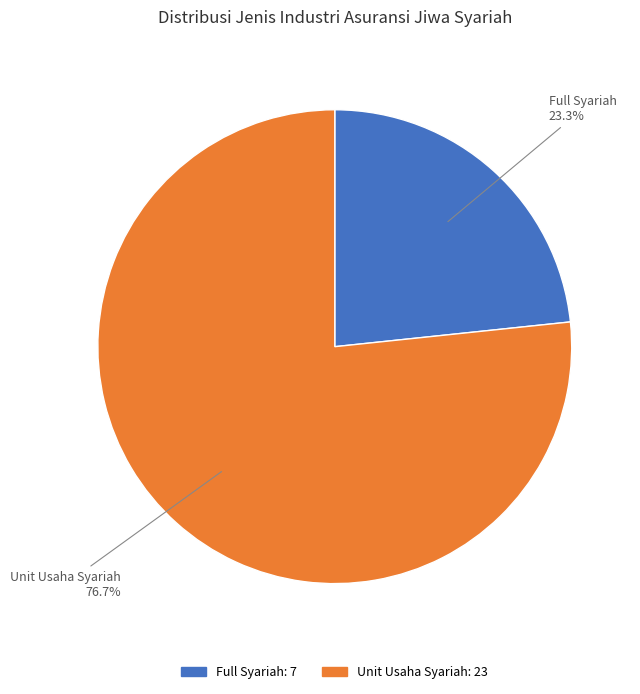

To the nearest percent, what is the difference between the Full Syariah and Unit Usaha Syariah slice percentages?

53%